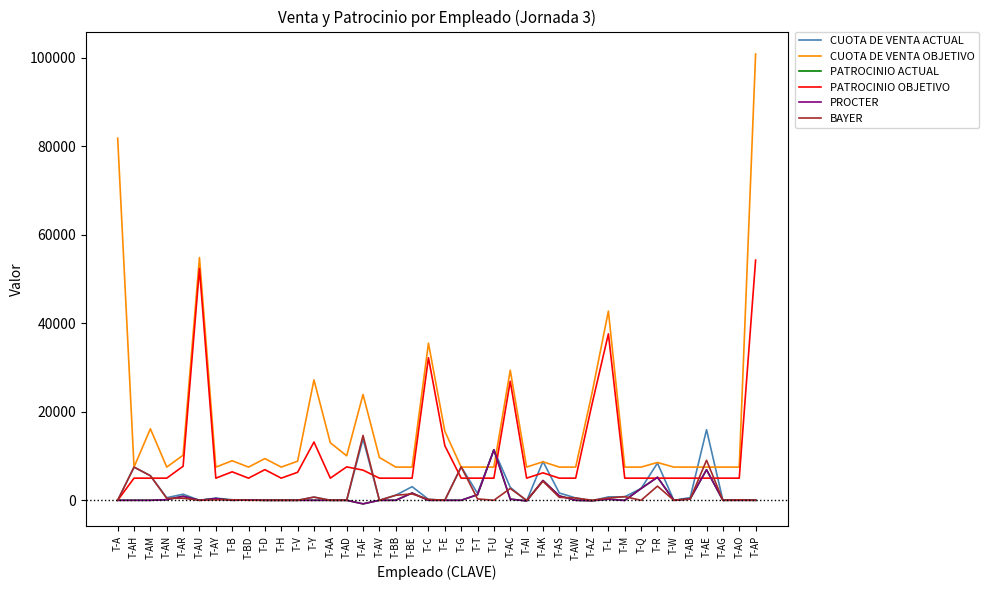

What is the label of the 24th point from the right?

T-AV